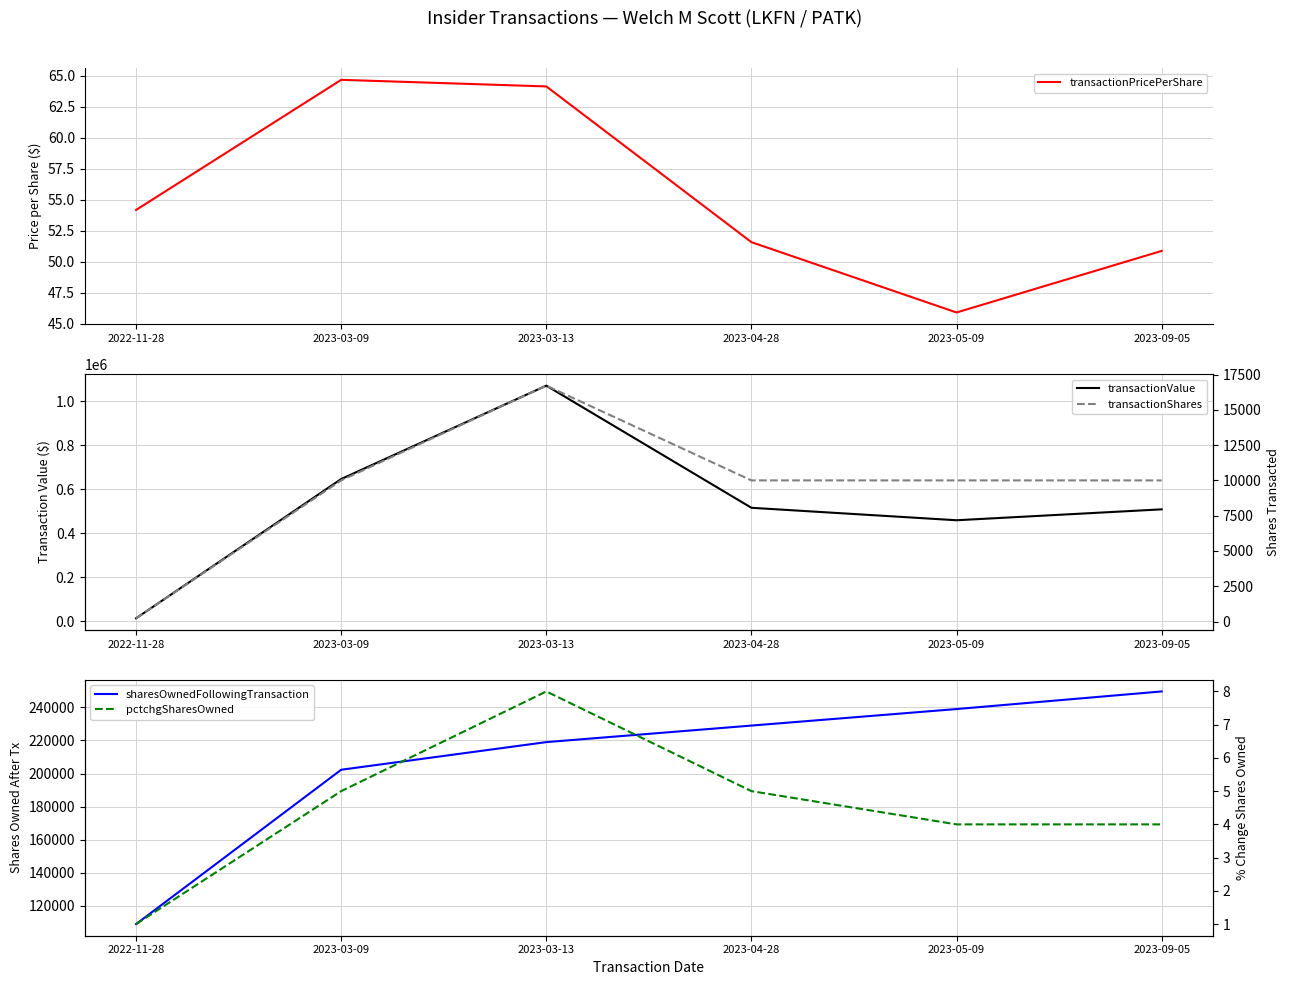

At which category is the sum across all series the highest?

2023-03-13